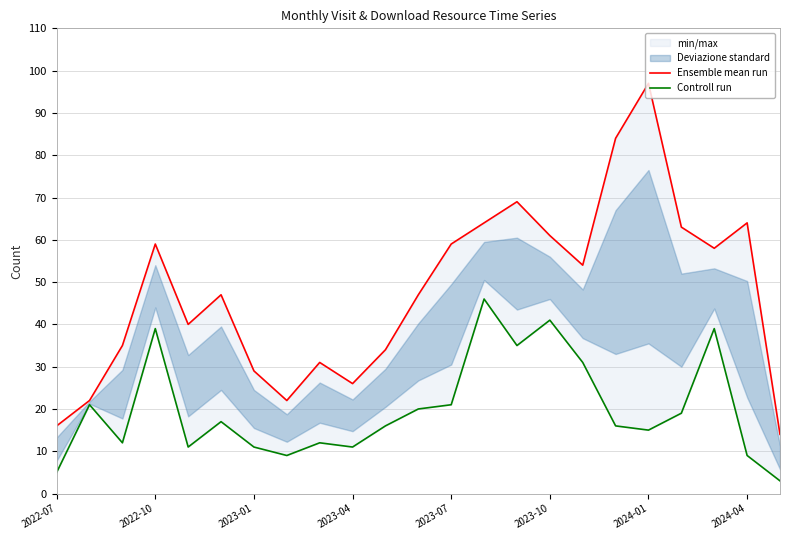

Is the value of Controll run at 2023-10 greater than the value of Ensemble mean run at 2024-01?

No